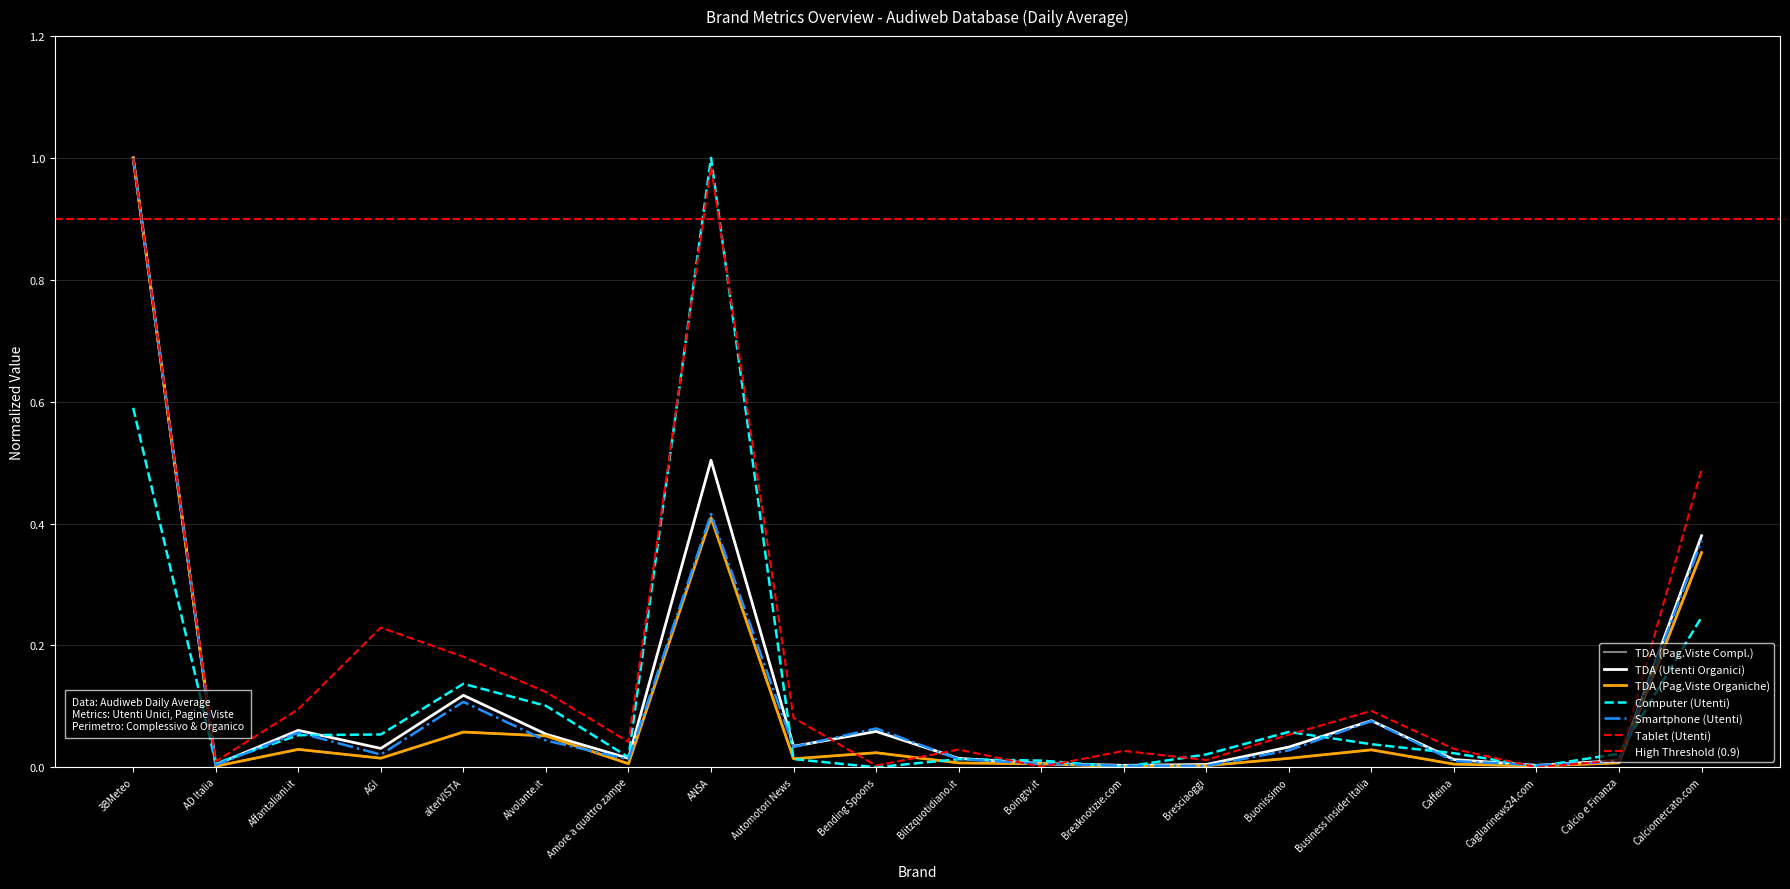

What is the label of the 2nd point from the left?

AD Italia